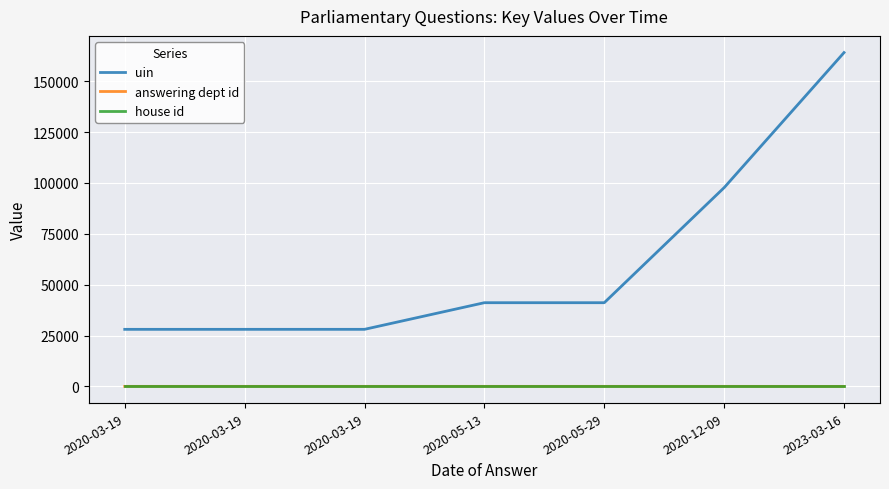

At which label does house id reach its minimum?

2020-03-19